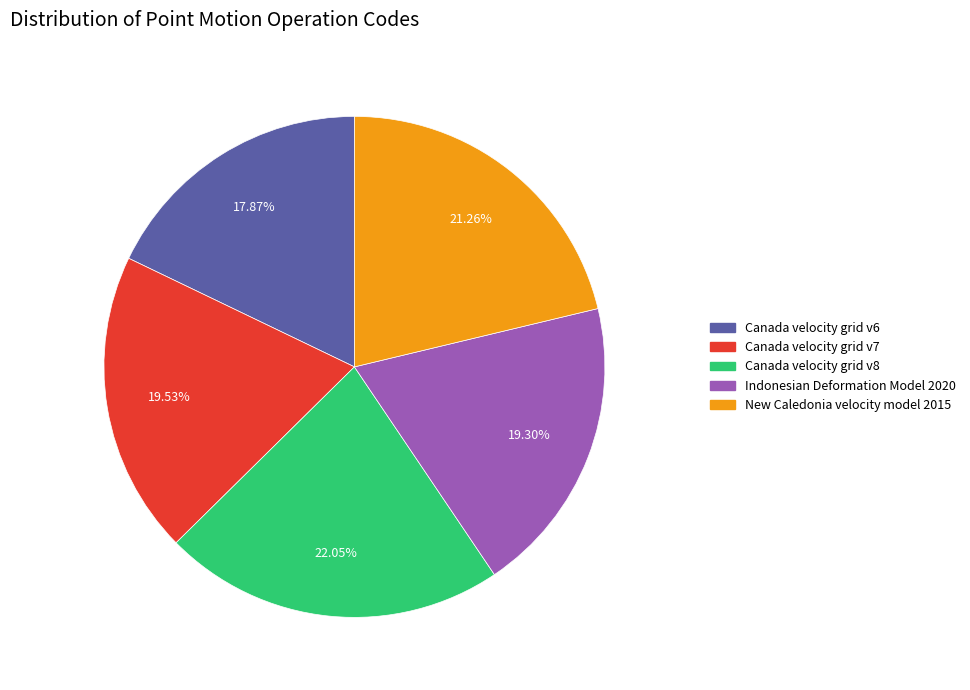

Which category has the smallest portion of the pie?

Canada velocity grid v6